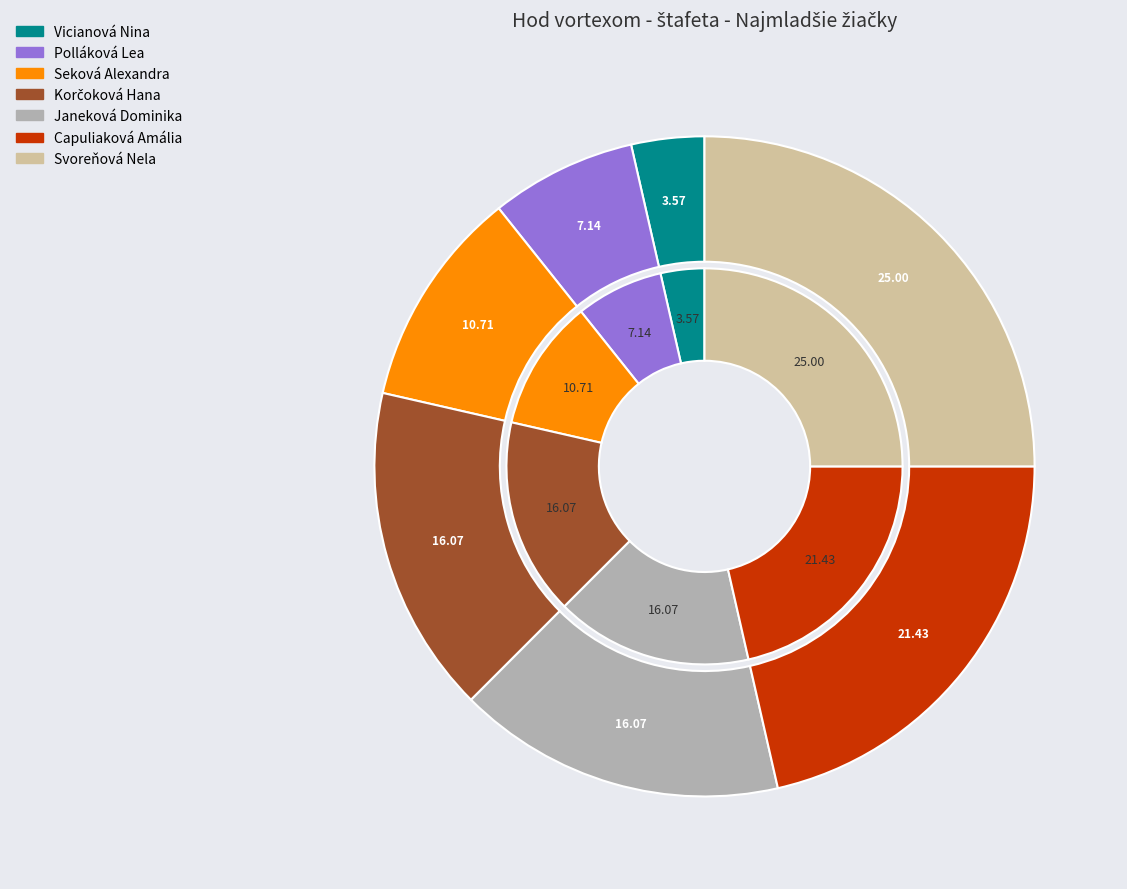

Approximately how many times larger is the value at Svoreňová Nela compared to Korčoková Hana?

1.6